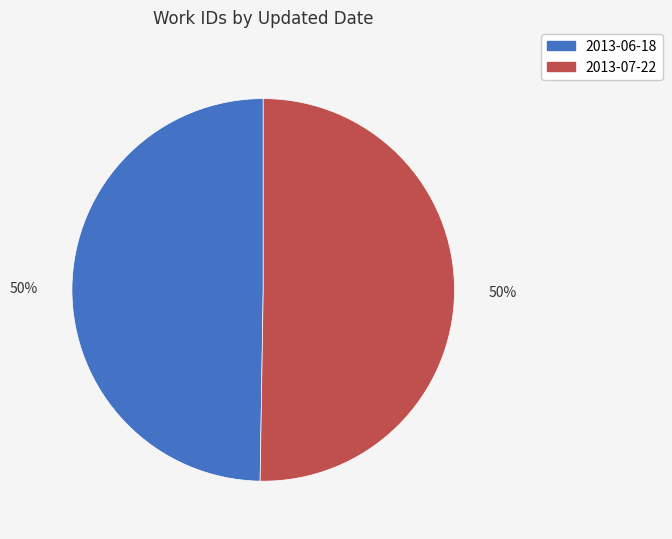

To the nearest percent, what percentage of the pie is 2013-06-18?

50%